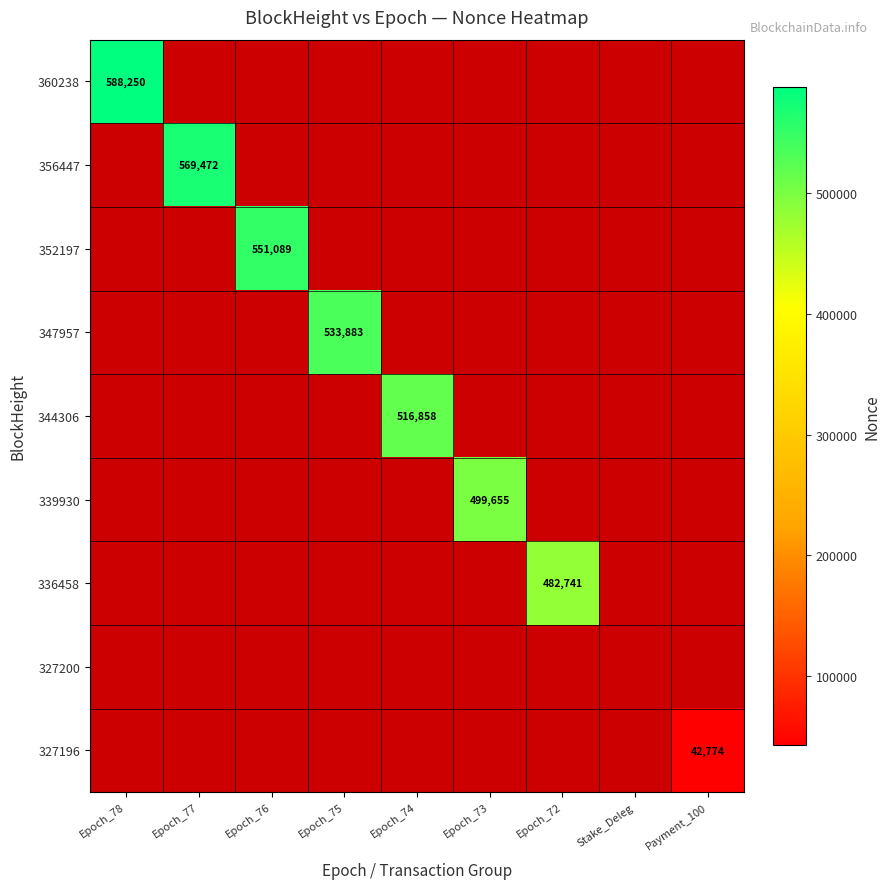

The 336458 series shows 482741 at Epoch_72. True or false?

True